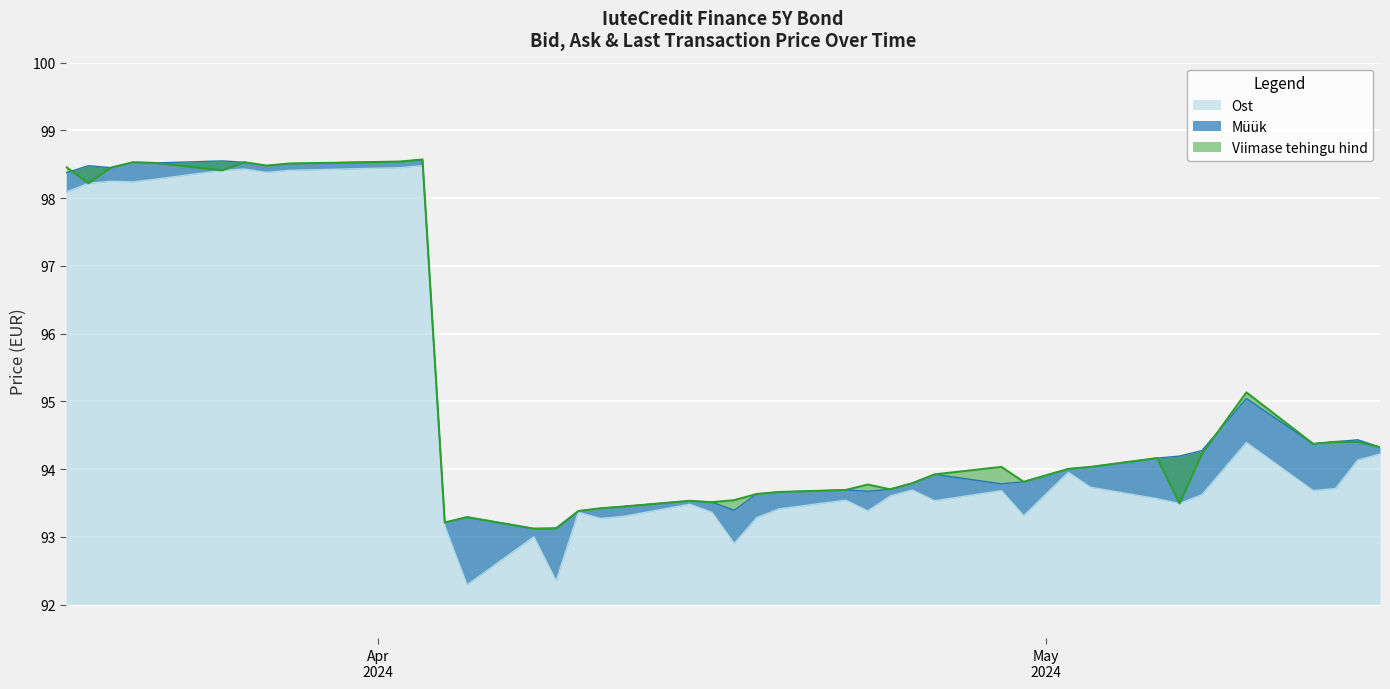

Between 2024-03-22 and 2024-03-19, which series saw the biggest shift?

Viimase tehingu hind